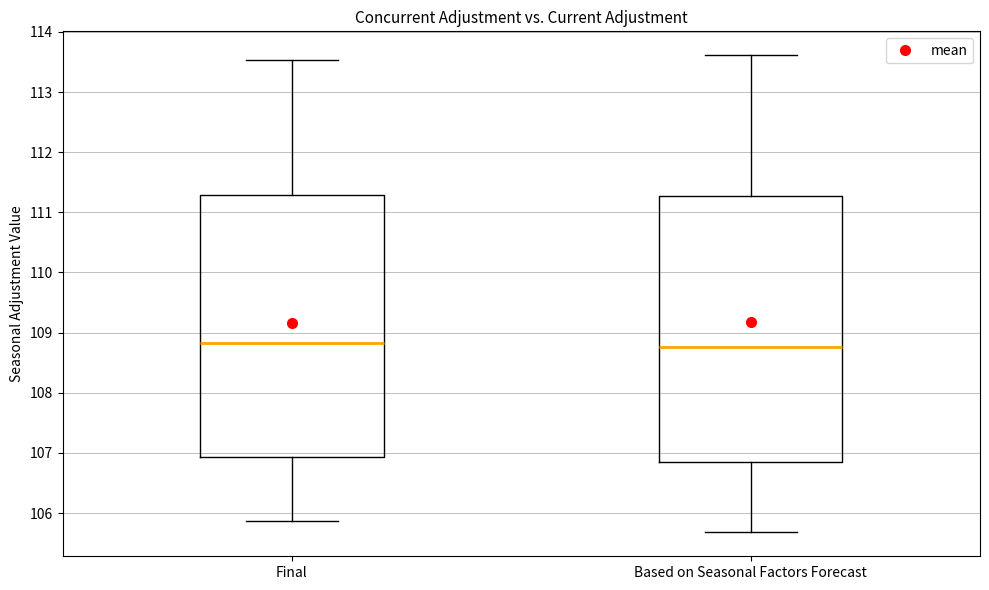

Reading left to right, read every box against the y-axis: the position of its median line, the range the box covers, and the ends of its whiskers. The values are not printed on the chart, so give them approximately, as read against the axis.

Final: median 108.8, box 106.9 to 111.3, whiskers 105.9 to 113.5
Based on Seasonal Factors Forecast: median 108.8, box 106.9 to 111.3, whiskers 105.7 to 113.6